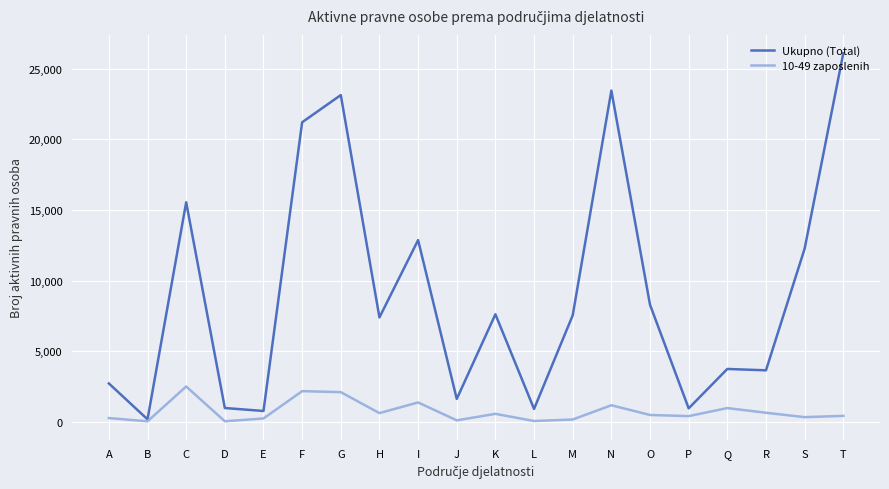

Which series changed the most between G and P?

Ukupno (Total)